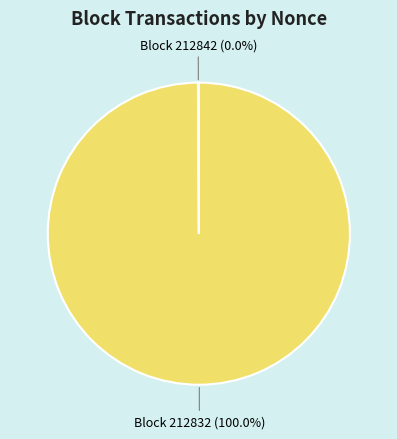

To the nearest percent, what is the difference between the 212842 and 212832 slice percentages?

100%